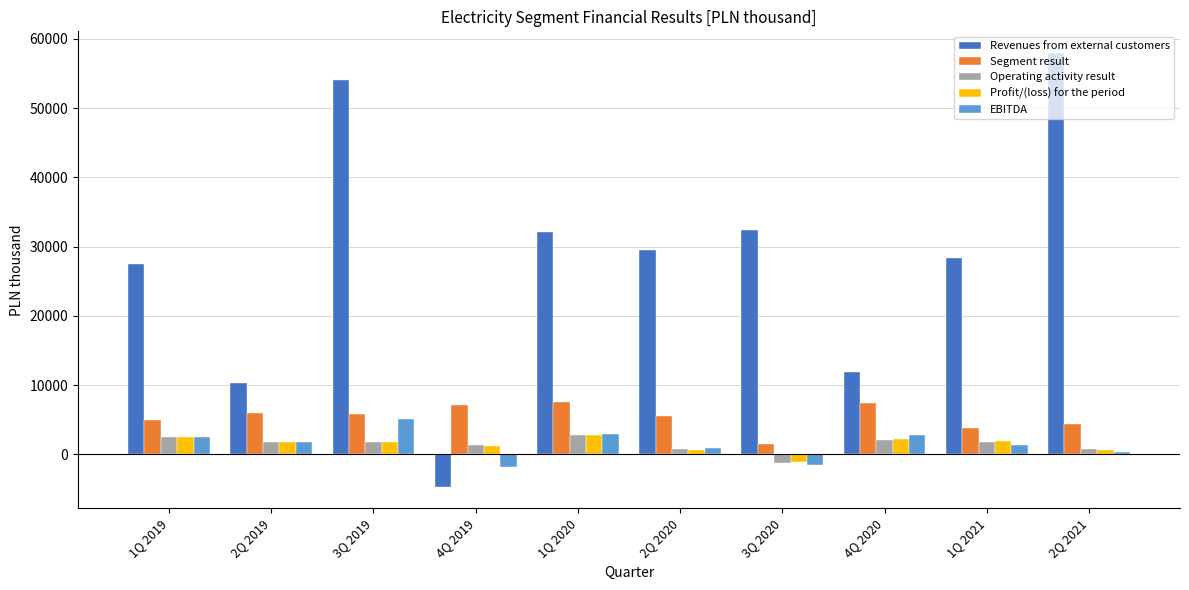

How many values in the Operating activity result series are below 1773?

5